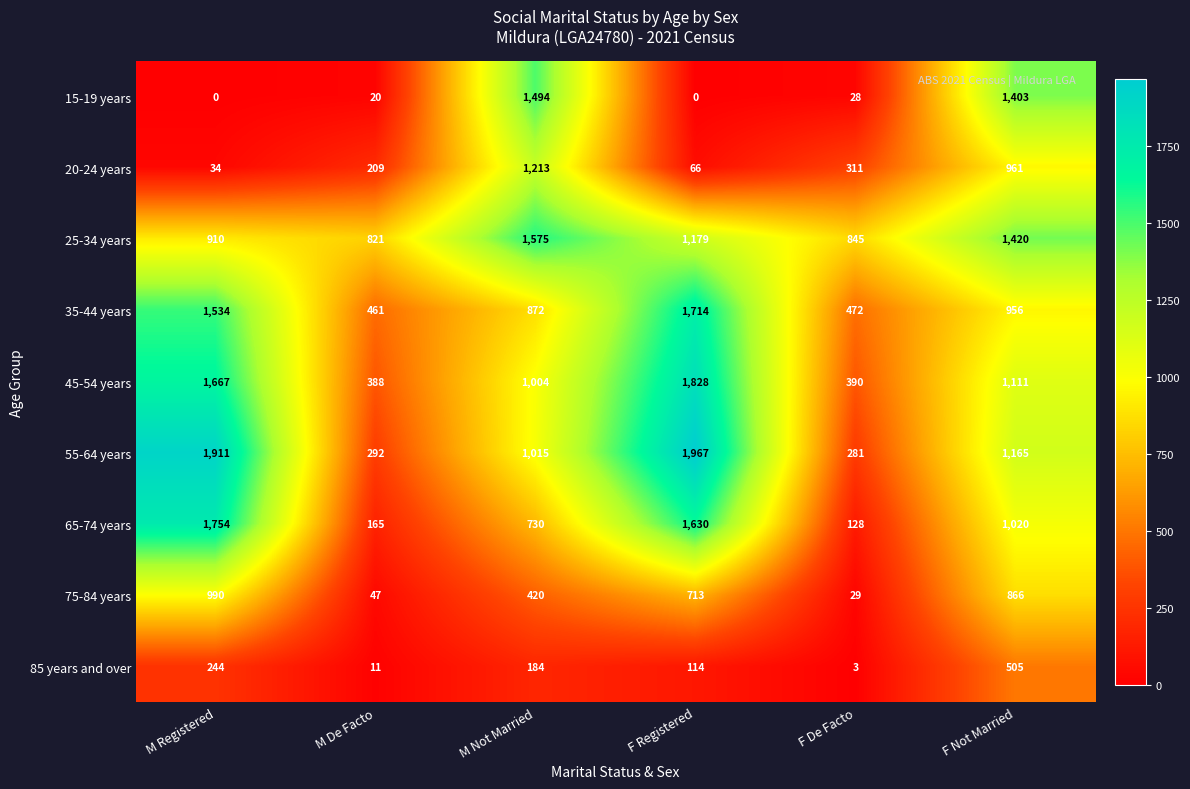

What is the total value across all series at F Registered?

9211